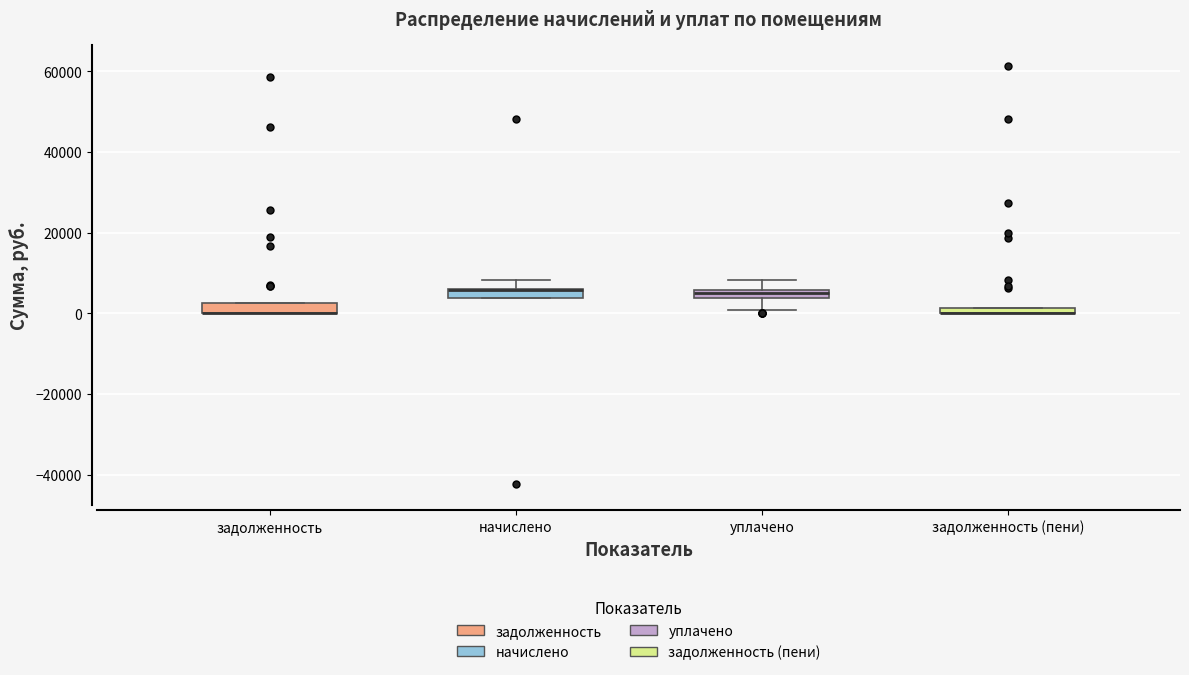

Where is the lower edge of the box for задолженность on the y-axis? The values are not printed on the chart, so give them approximately, as read against the axis.

0